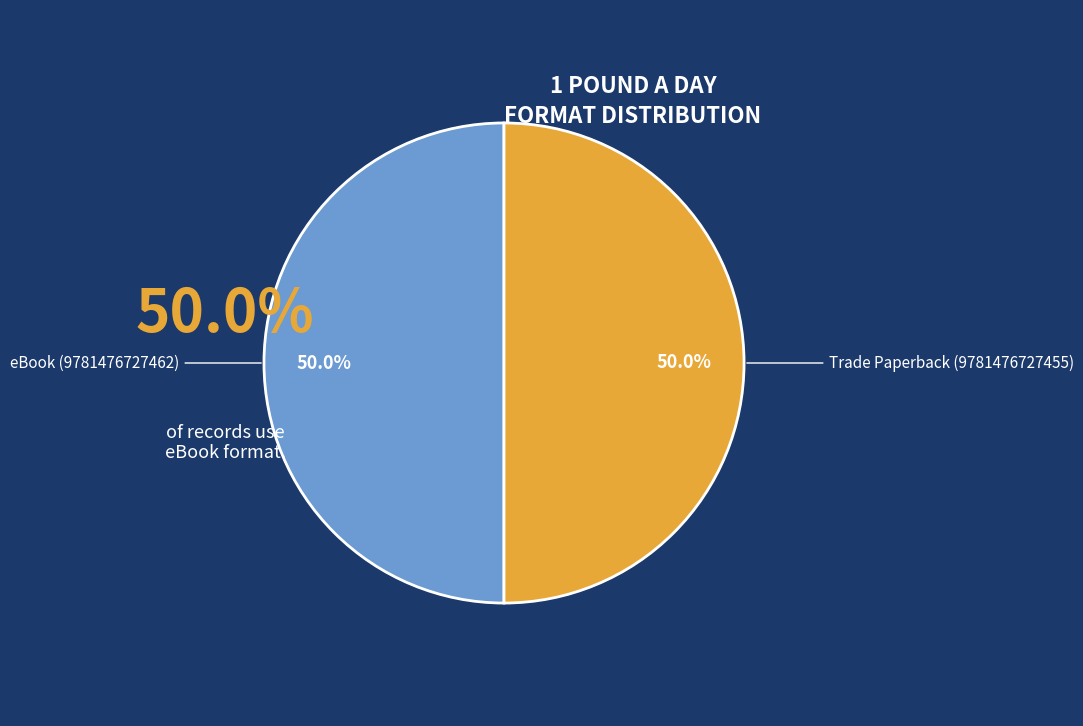

What portion of the pie excludes eBook (9781476727462)?

50.0%